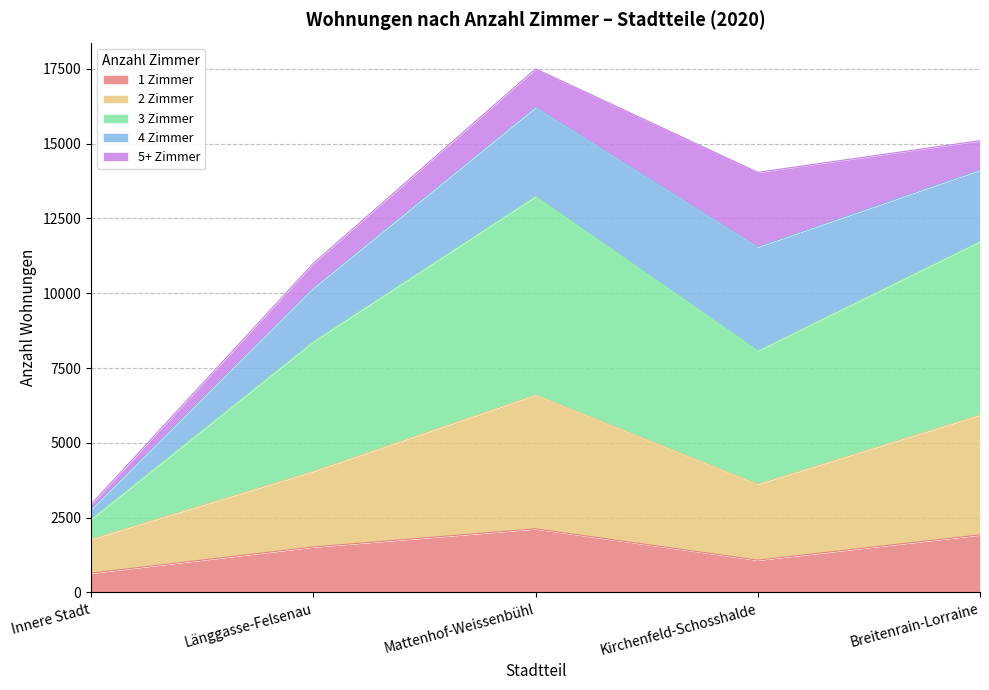

Which series has the largest total across all categories?

3 Zimmer